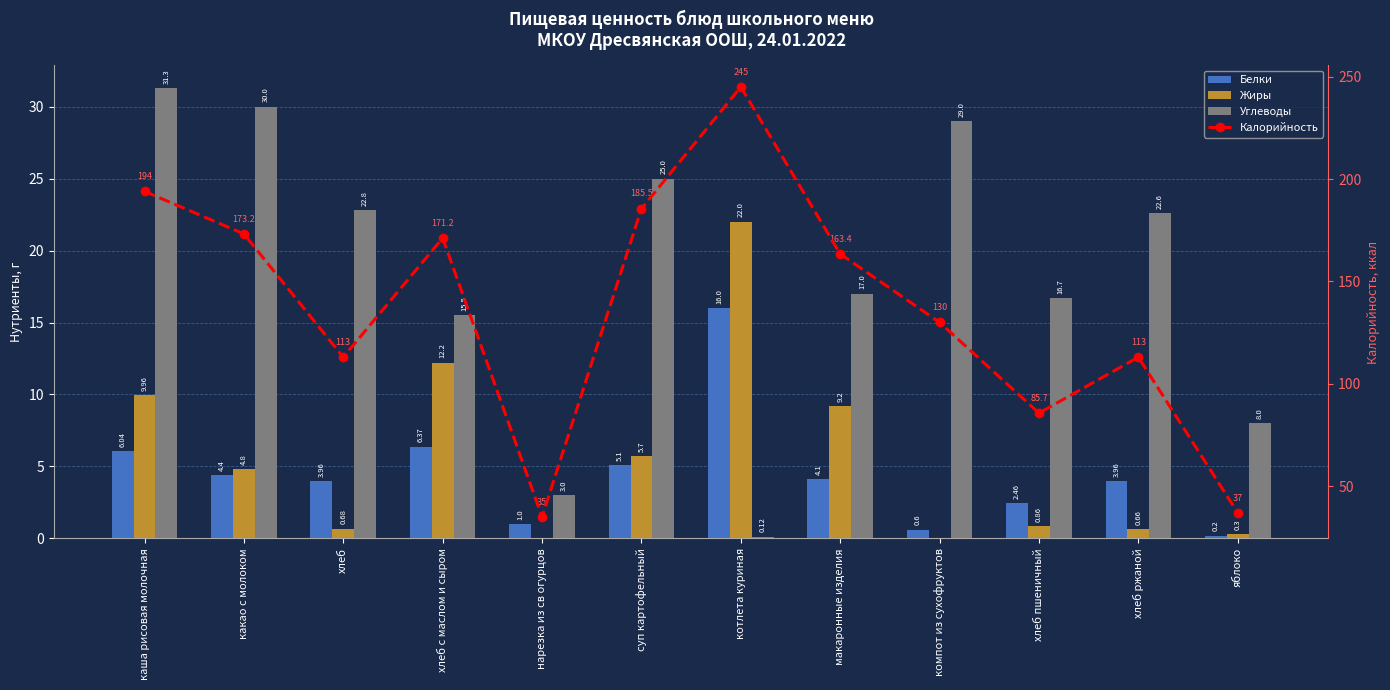

Which category has the lowest value in the Жиры series?

нарезка из св огурцов